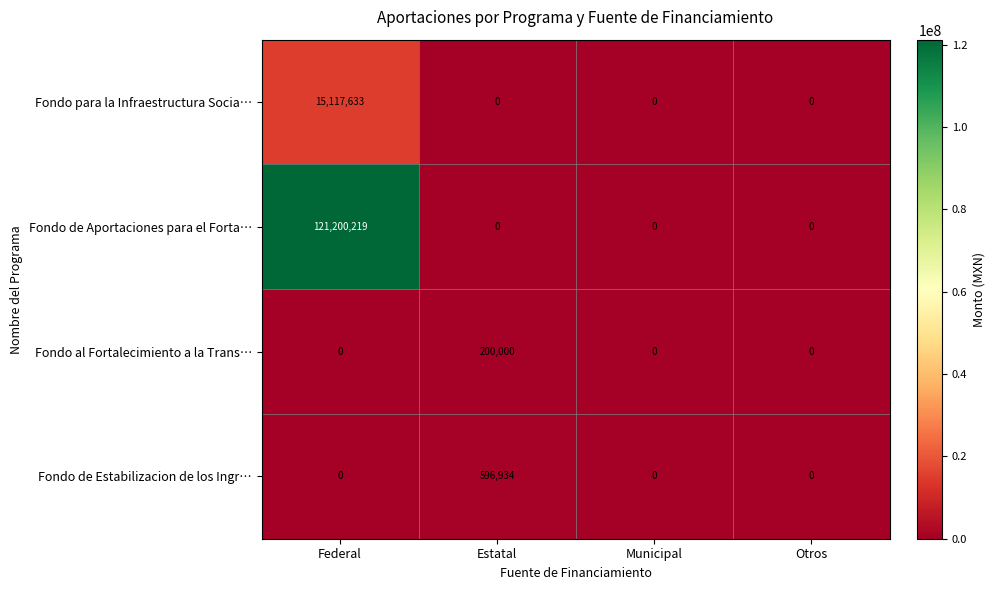

Which series changed the most between Federal and Municipal?

Fondo de Aportaciones para el Forta…